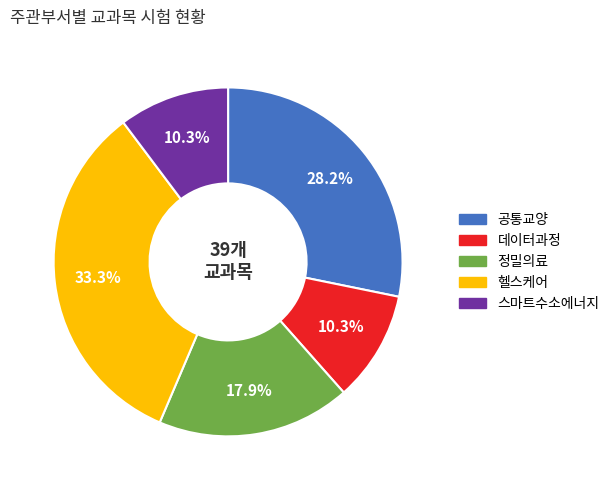

Does 스마트수소에너지 account for over 50% of the chart?

No